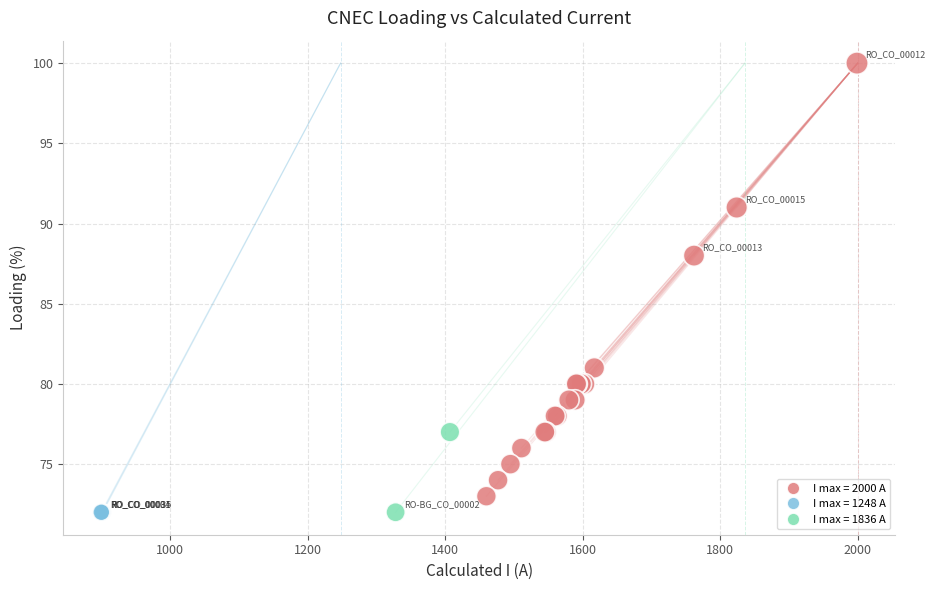

What Y value in the scatter plot is closest to 86?

88